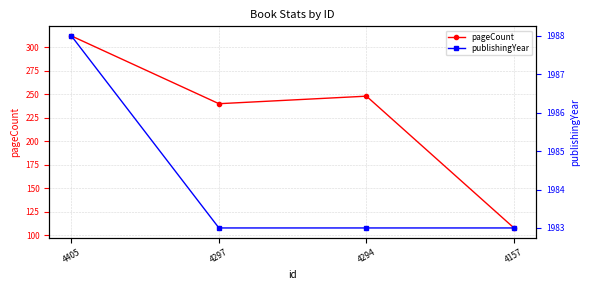

Rank the series by their maximum value, from highest to lowest.

publishingYear, pageCount